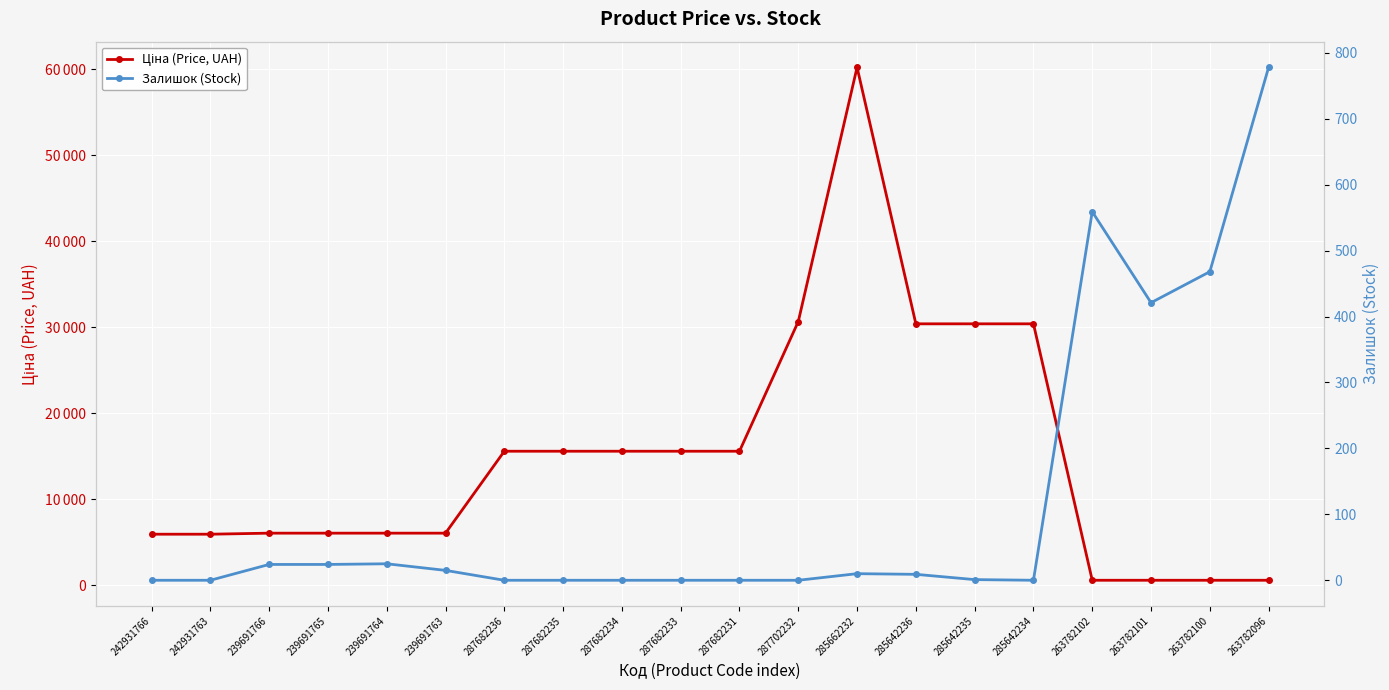

Which series has the largest range (max minus min)?

Ціна (Price, UAH)